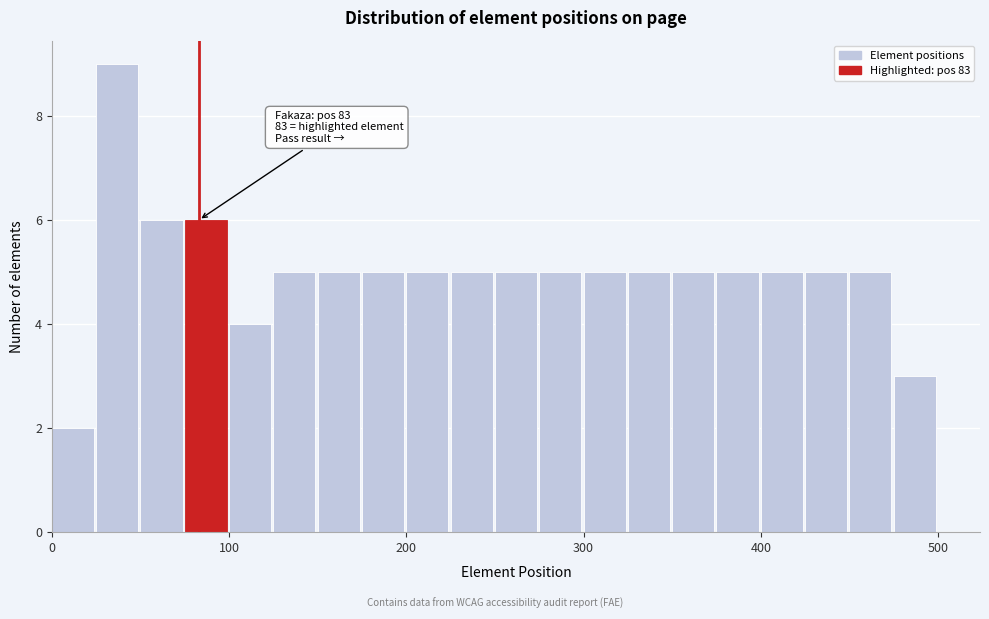

Around what value on the x-axis is the tallest bar? Give the approximate position of its centre, as read against the axis.

40